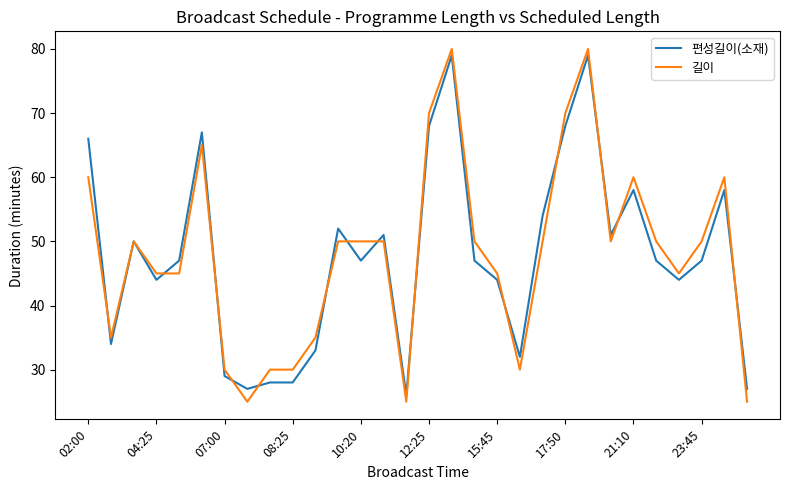

Which series has the largest range (max minus min)?

길이